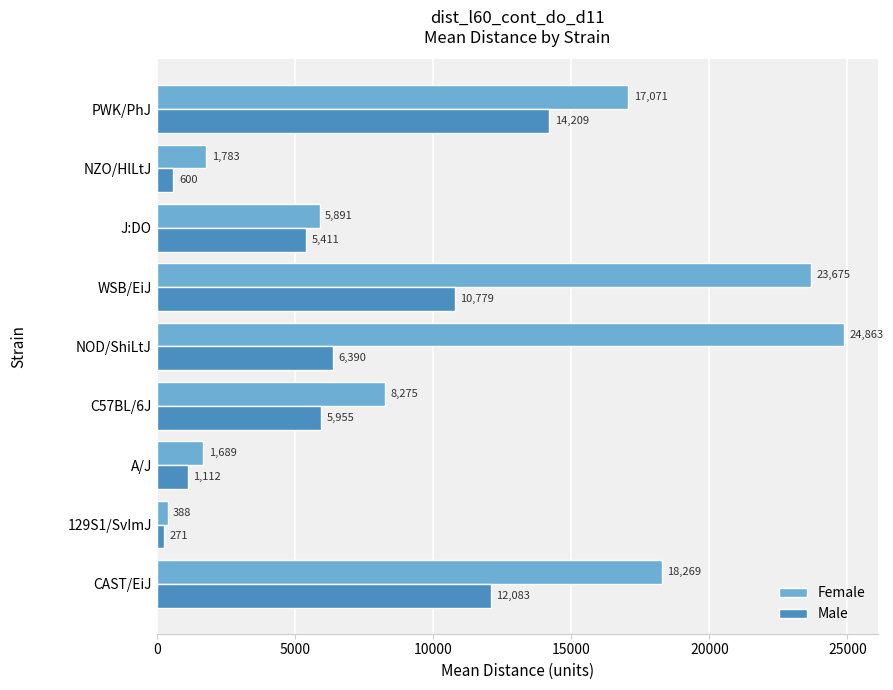

How many categories are shown in the chart?

9